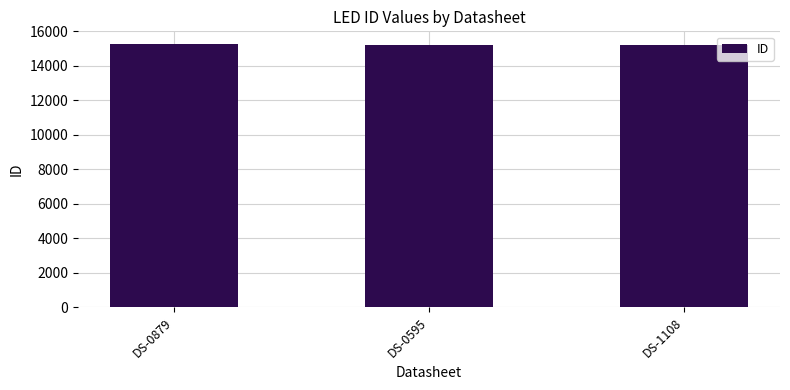

Approximately how many times larger is the value at DS-0595 compared to DS-0879?

1.0